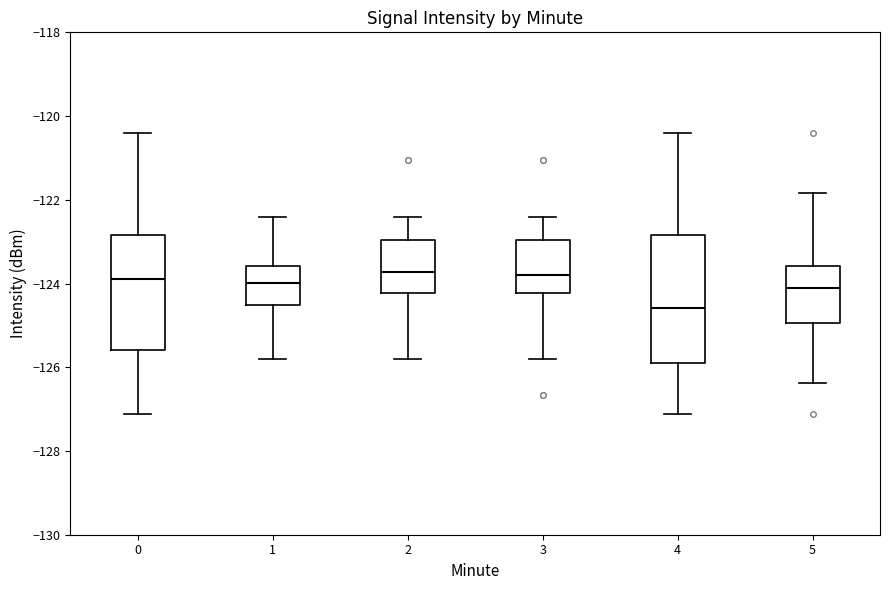

Where does the upper whisker of the box at x = 1 end on the y-axis? The values are not printed on the chart, so give them approximately, as read against the axis.

-122.4